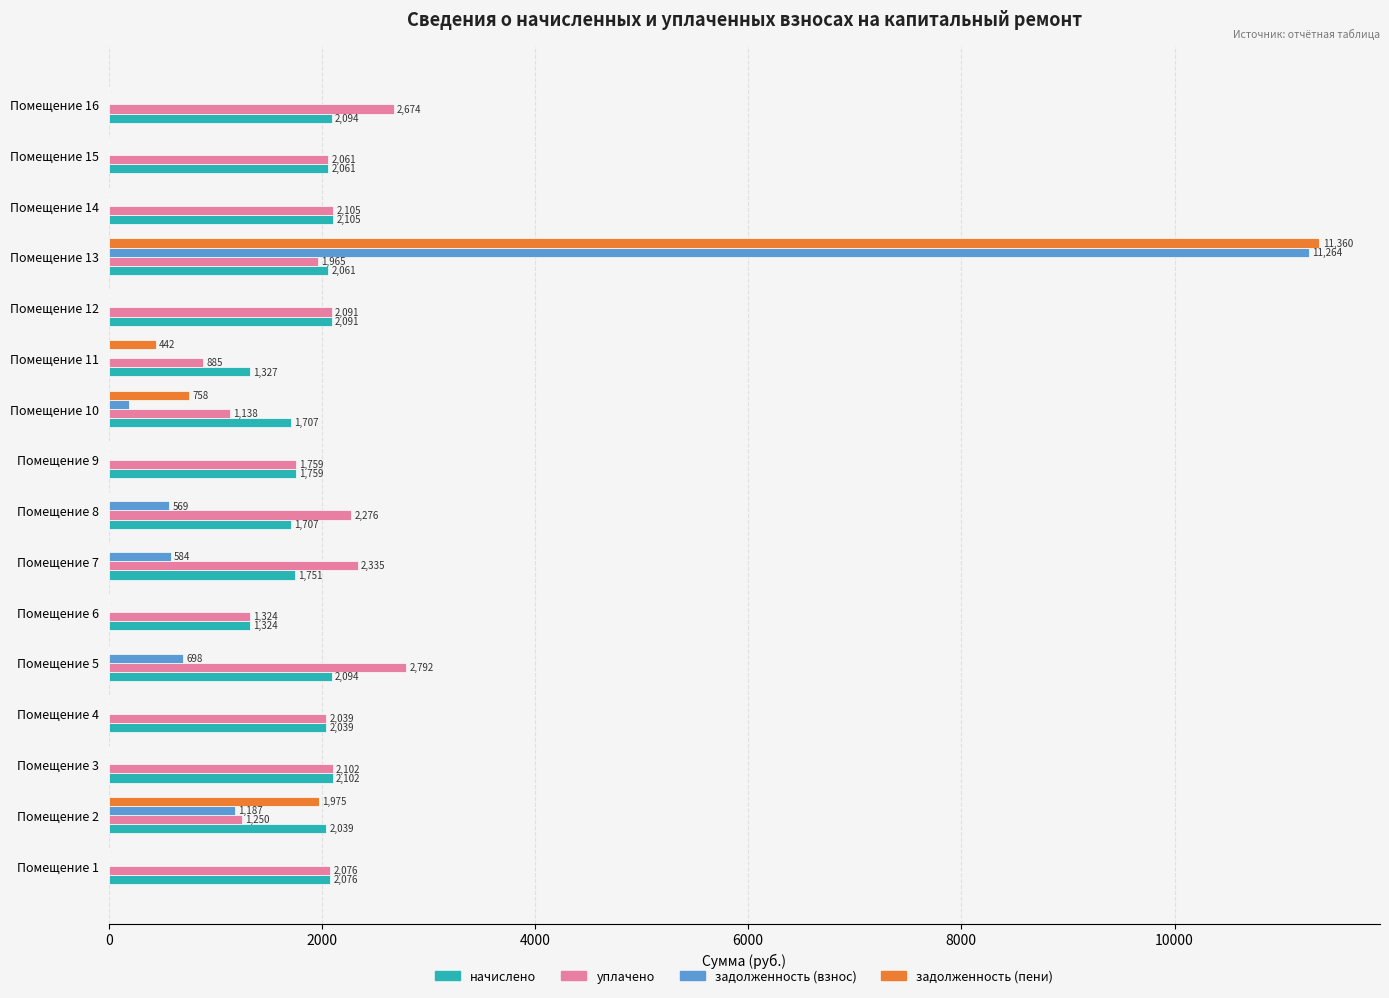

At which category is the sum across all series the highest?

Помещение 13